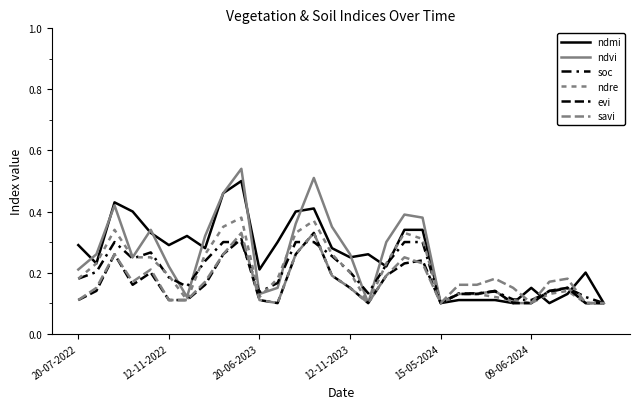

Is this an area chart (filled region under the line)?

No